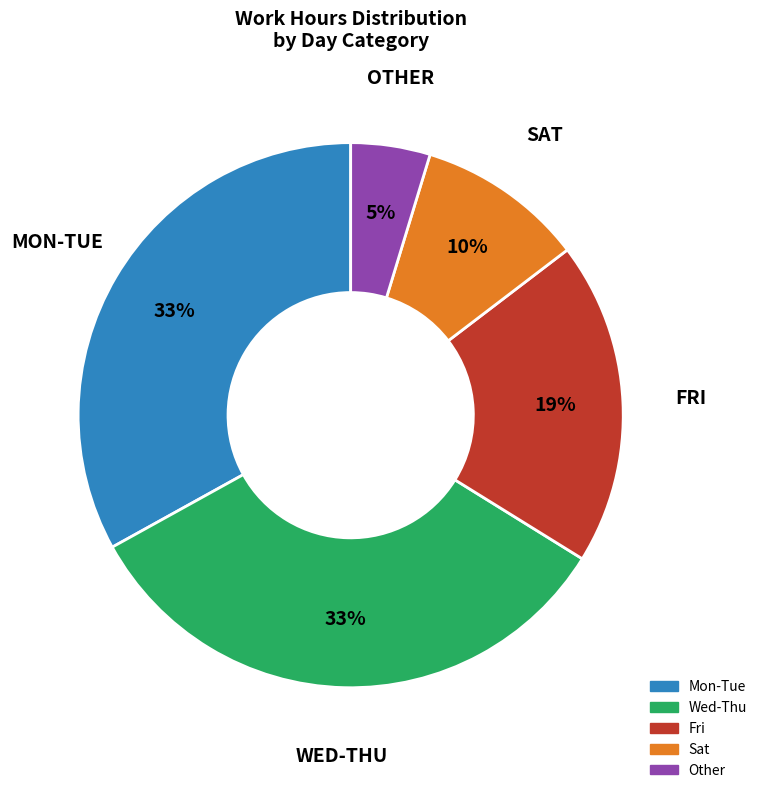

Does any single category account for the majority?

No